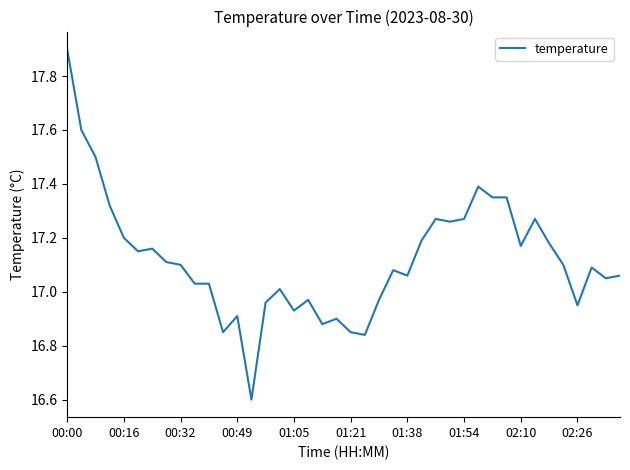

What is the difference between the maximum and minimum values?

1.3